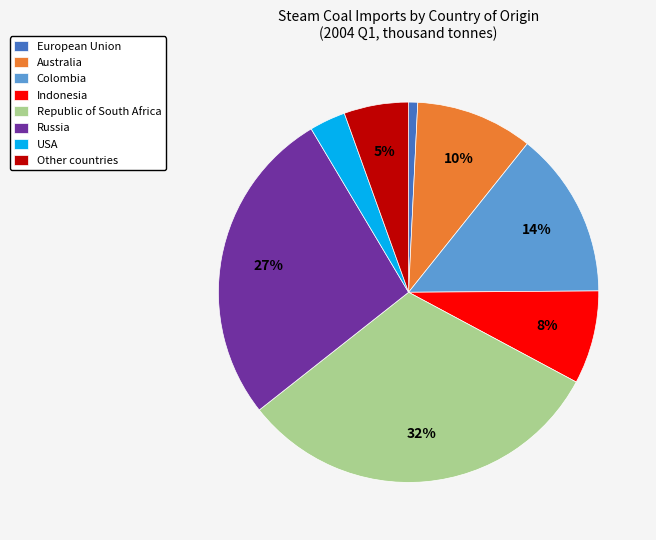

Combined, do USA and European Union account for over 50%?

No